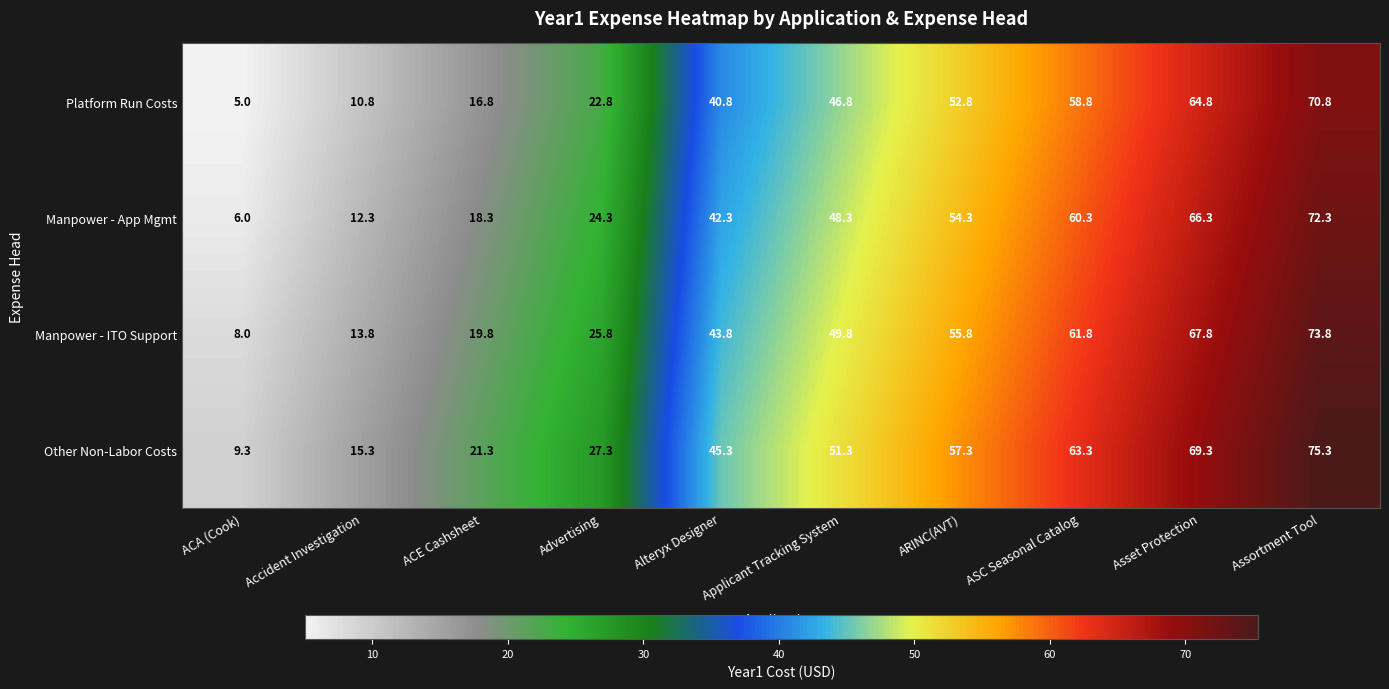

List the series in order of their overall mean, highest first.

Other Non-Labor Costs, Manpower - ITO Support, Manpower - App Mgmt, Platform Run Costs